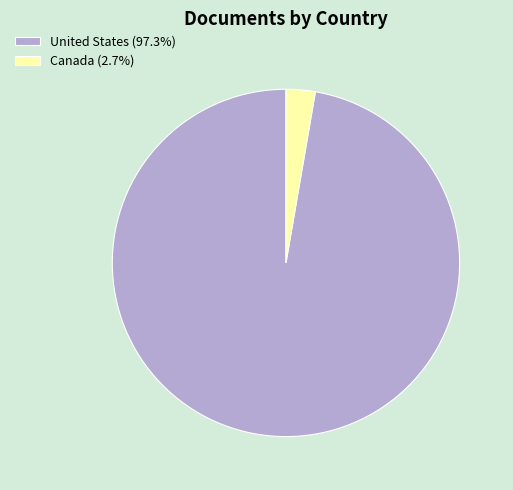

Is there a majority slice in this chart?

Yes